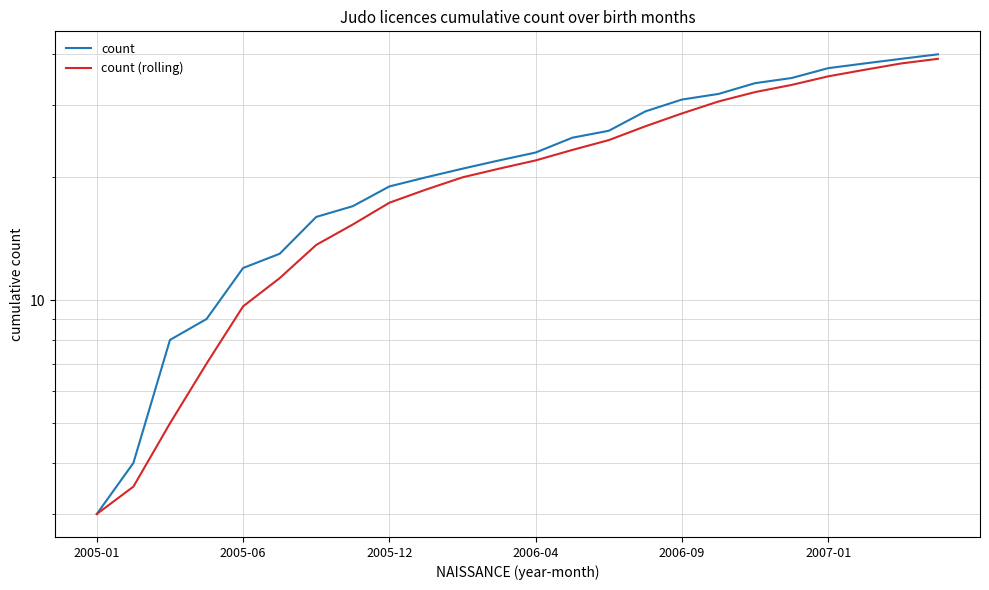

What position from the right is 2005-12?

16